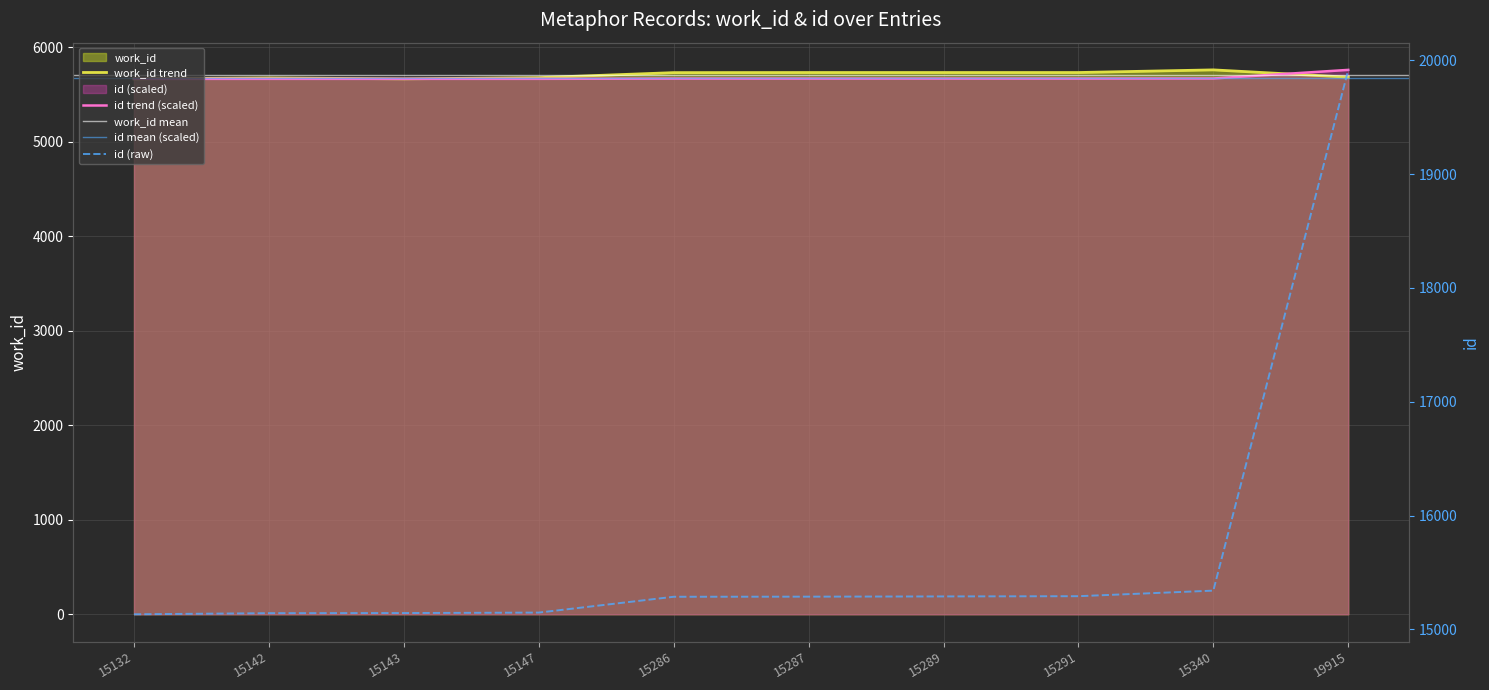

The work_id series shows 9401.2 at 15287. True or false?

False